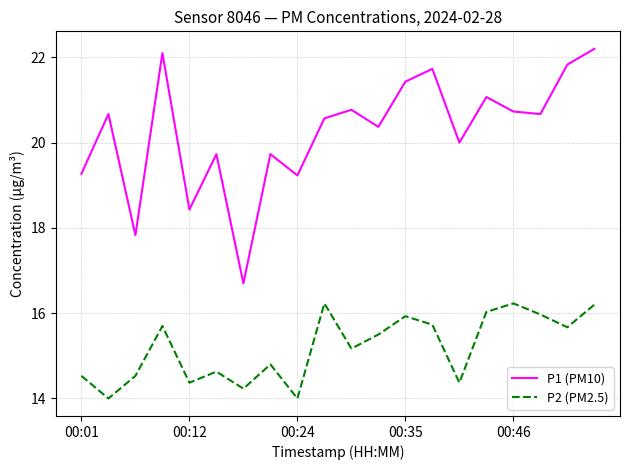

Rank the series by their average value, from lowest to highest.

P2 (PM2.5), P1 (PM10)